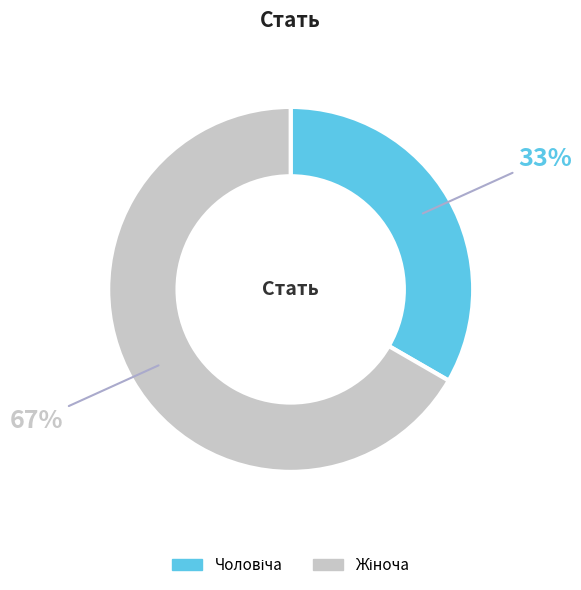

To the nearest percent, what is the average slice percentage?

50%